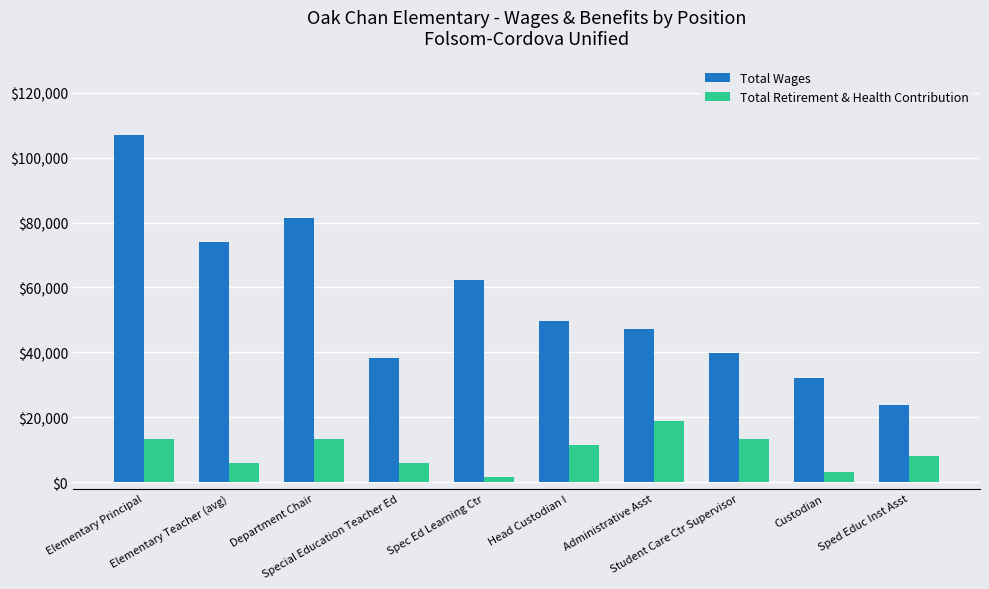

Which series has the largest total across all categories?

Total Wages